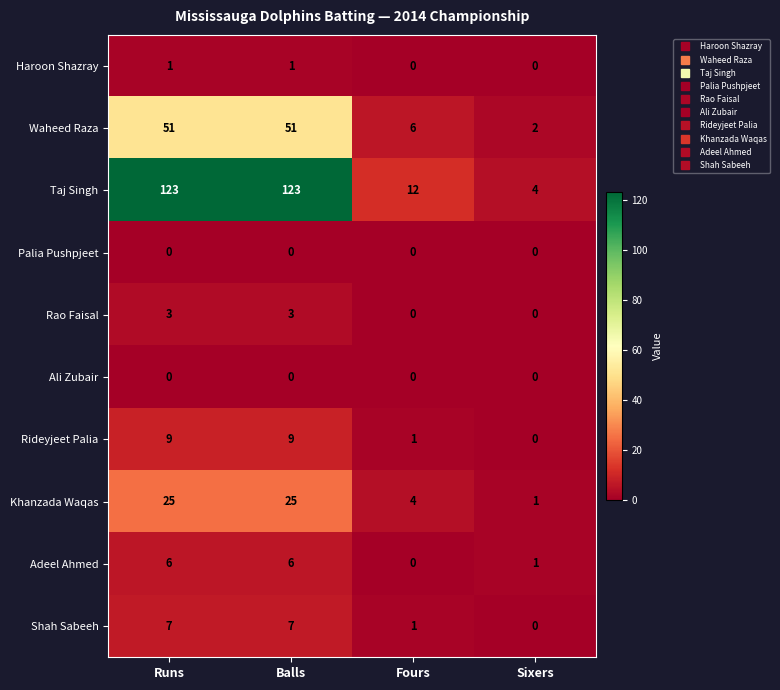

What is the maximum value for Khanzada Waqas?

25